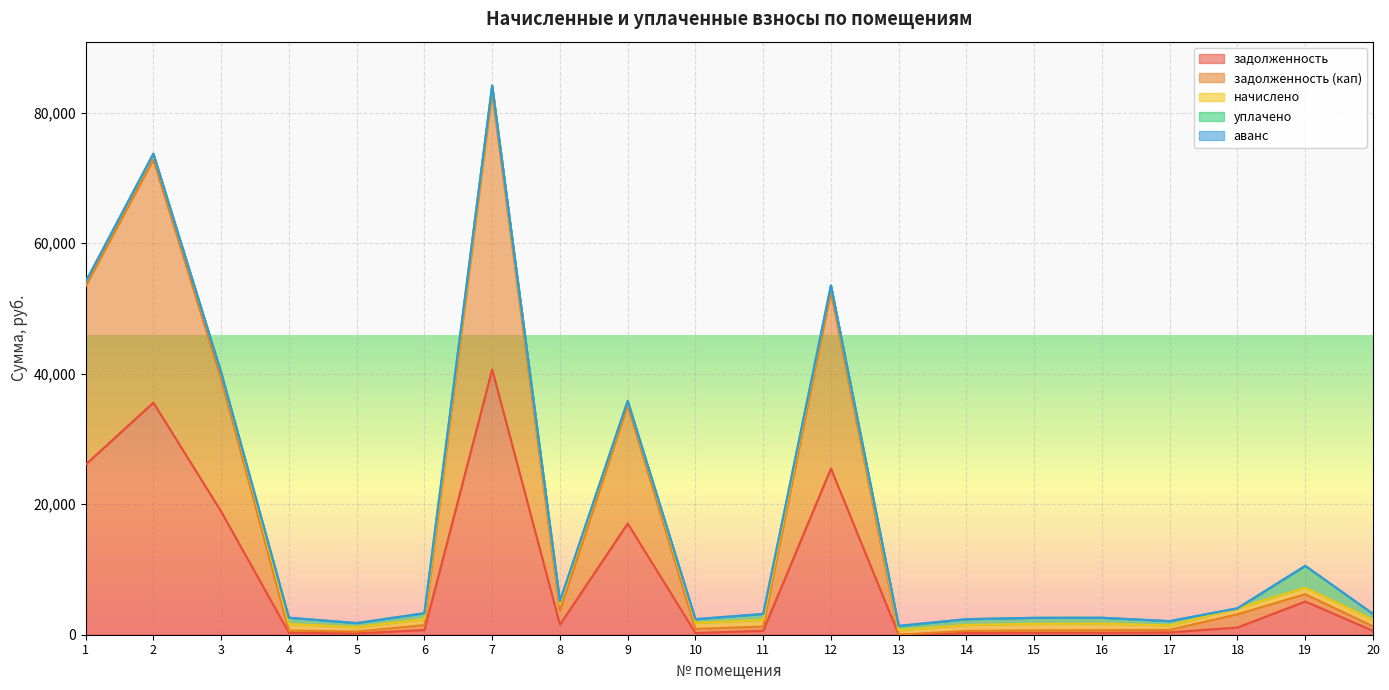

True or false: задолженность has a value of 271.6 at 14.

True